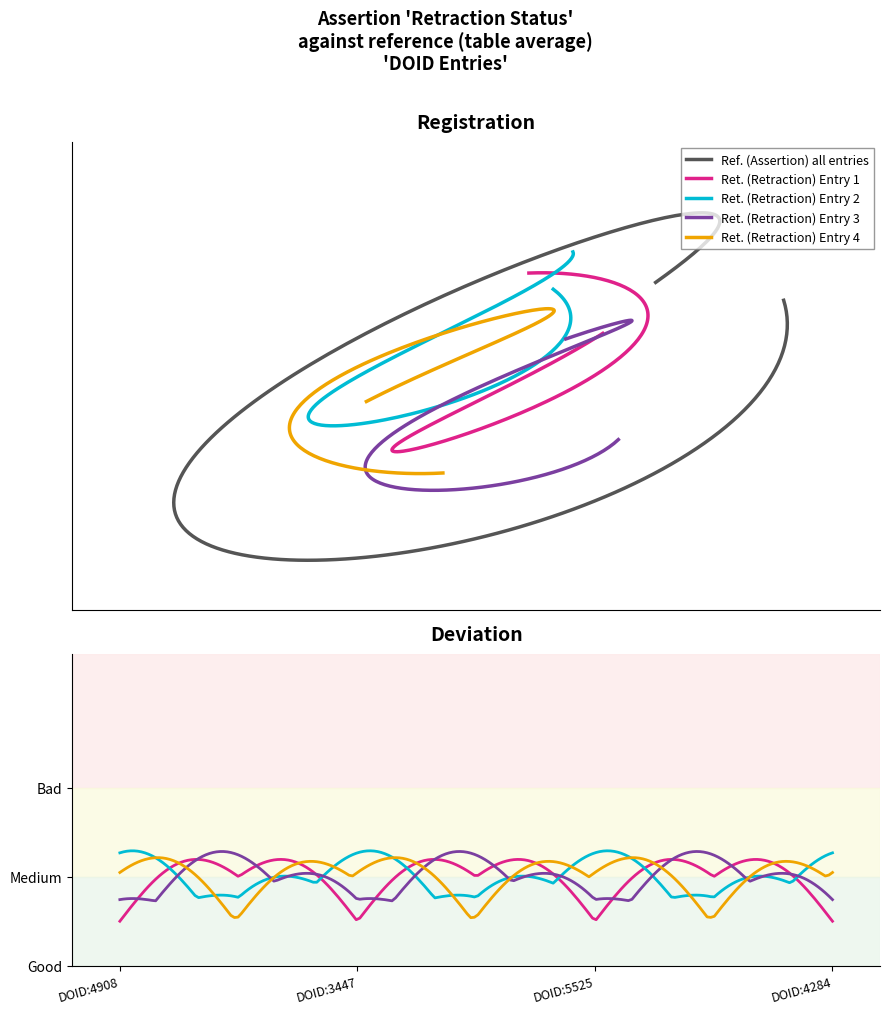

What is the value of the assertion point at the 2nd from the left?

1